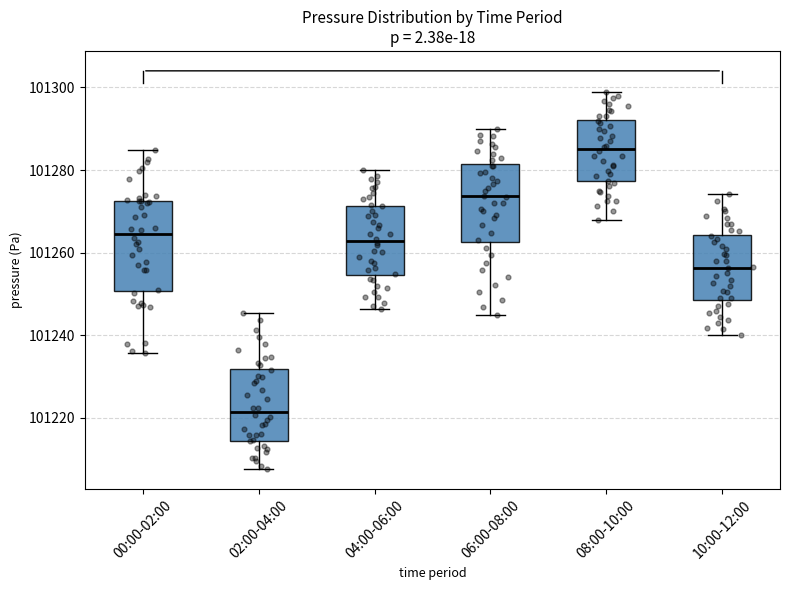

Where is the upper edge of the box for 02:00-04:00 on the y-axis? The values are not printed on the chart, so give them approximately, as read against the axis.

101232